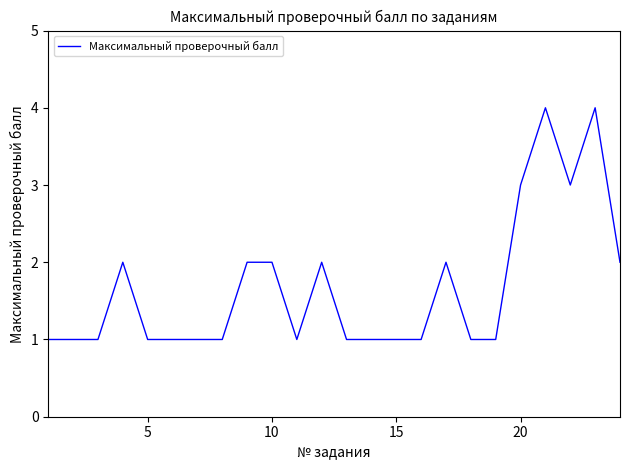

What is the difference between the maximum and minimum values?

3